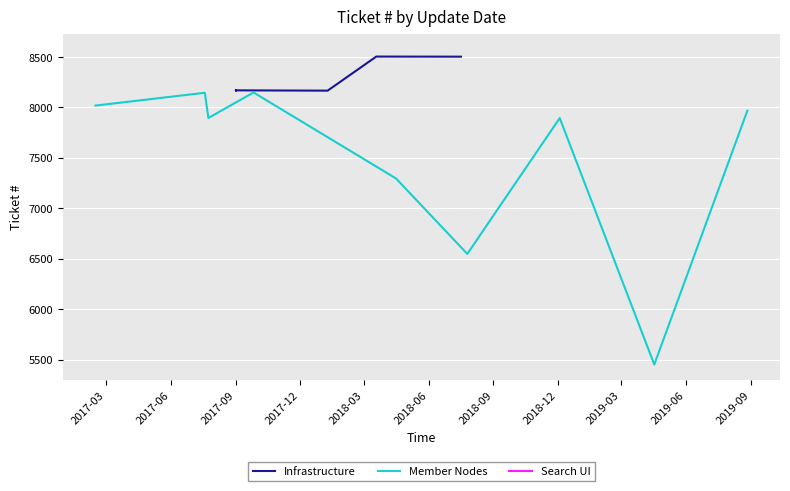

What value does the data have at 2017-07-19, to the nearest 50?

8150